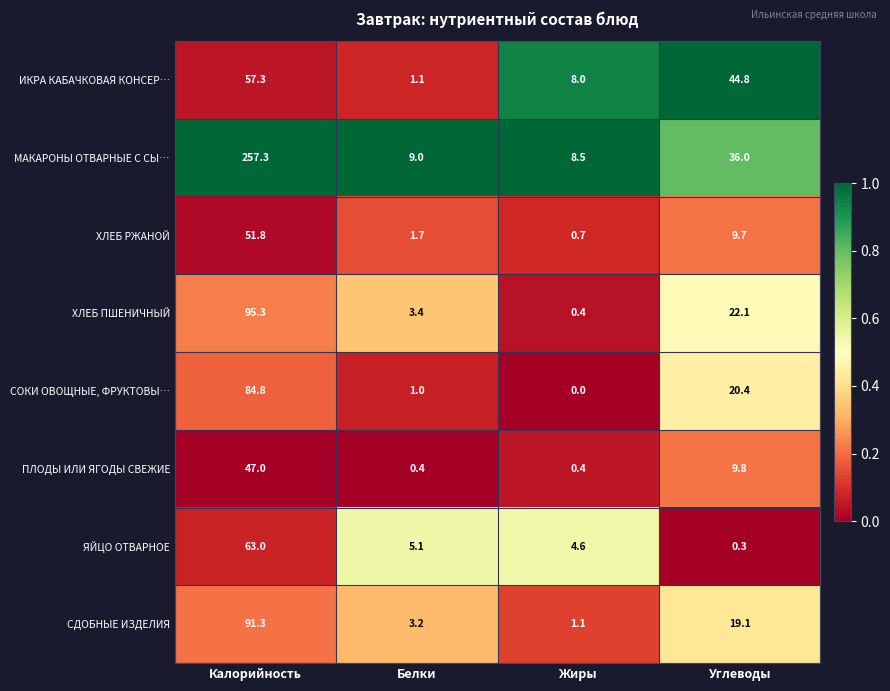

What is the average value of the МАКАРОНЫ ОТВАРНЫЕ С СЫ… series?

77.7